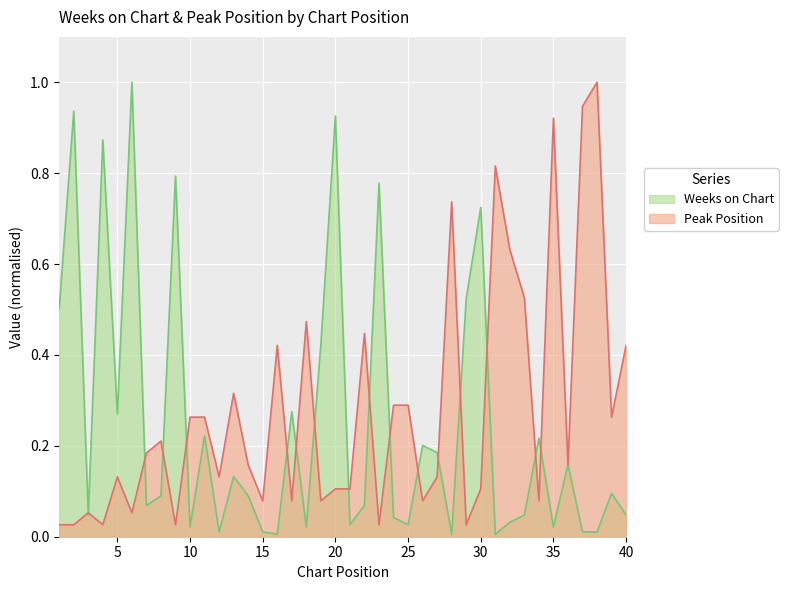

After their last crossing, which series has the higher values: Weeks on Chart or Peak Position?

Peak Position